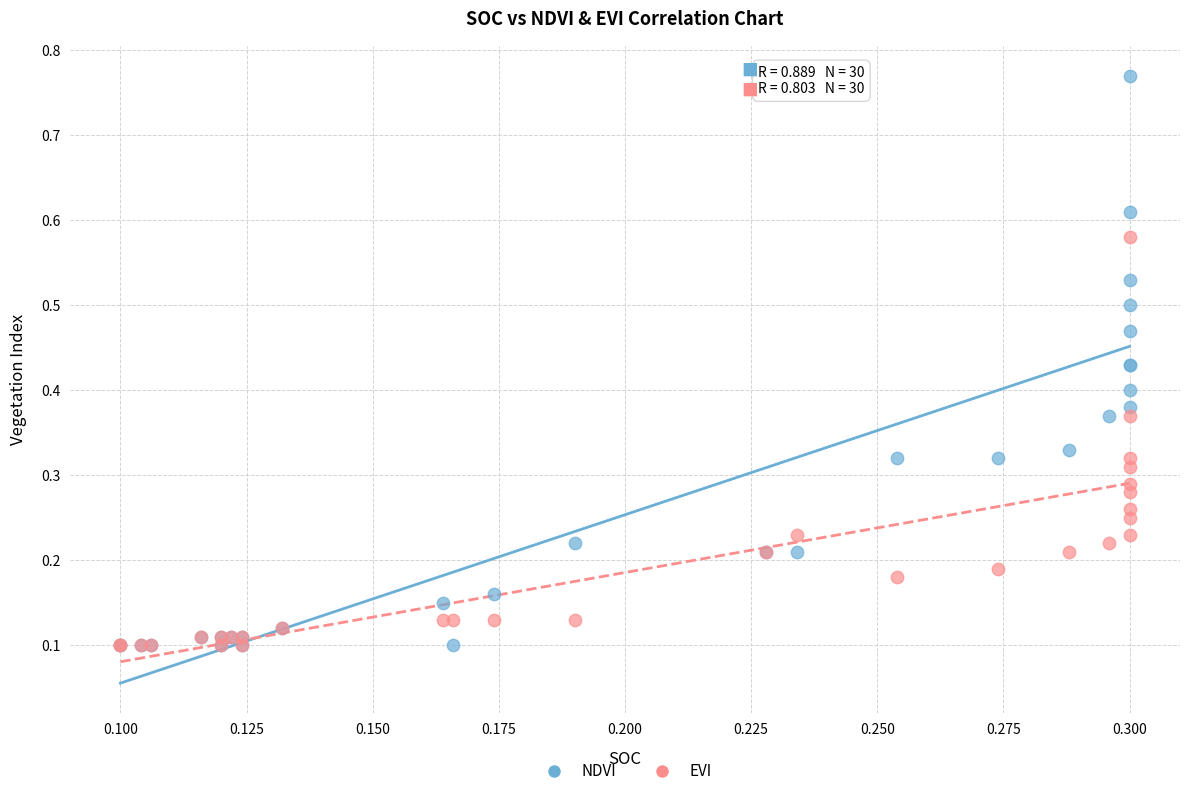

What are all the series names shown in the legend?

NDVI, EVI